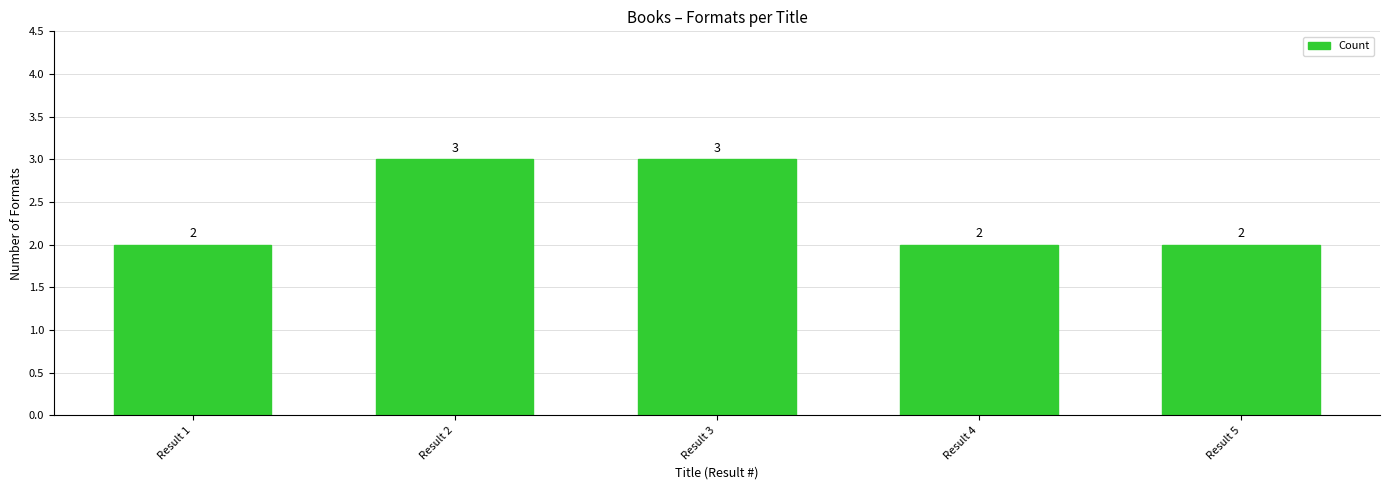

What is the value of the 1st bar from the left?

2